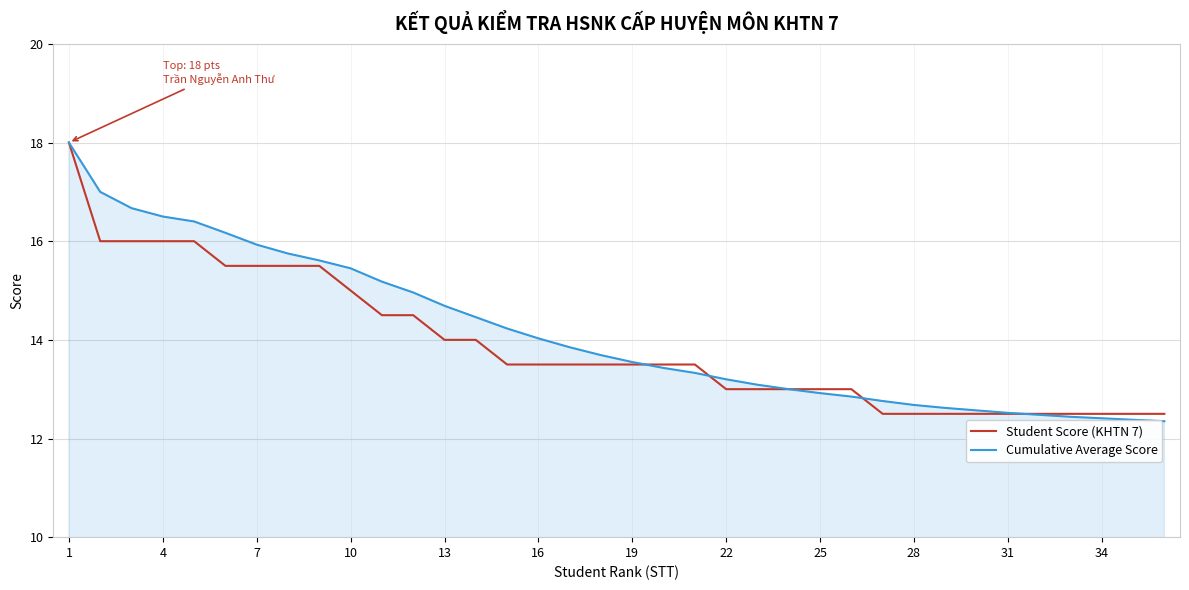

What is the maximum value shown in the chart?

18.0